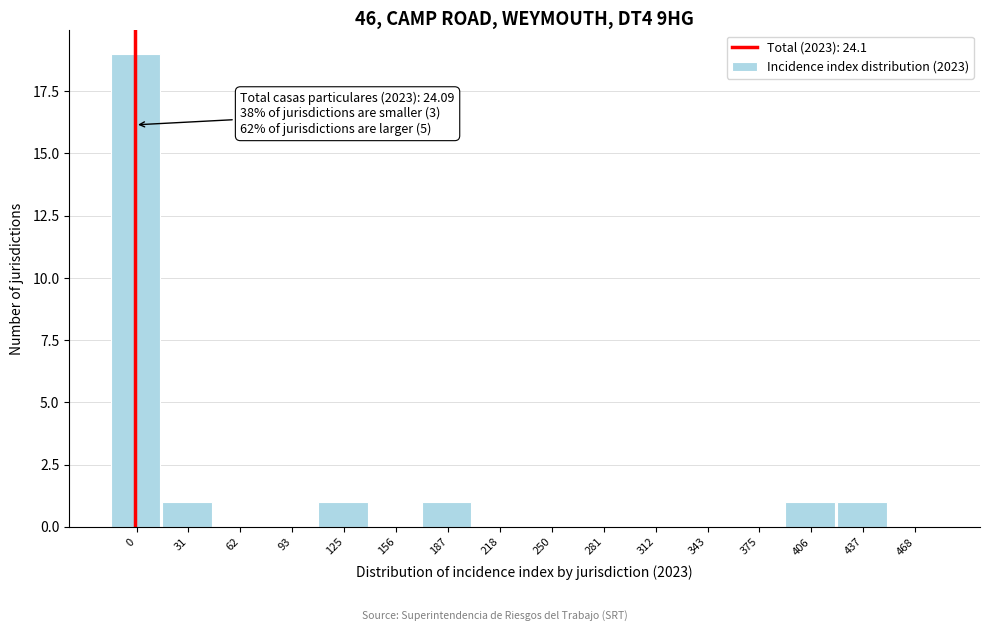

Reading right to left, extract all data points from this chart.

468=0	437=1	406=1	375=0	343=0	312=0	281=0	250=0	218=0	187=1	156=0	125=1	93=0	62=0	31=1	0=19